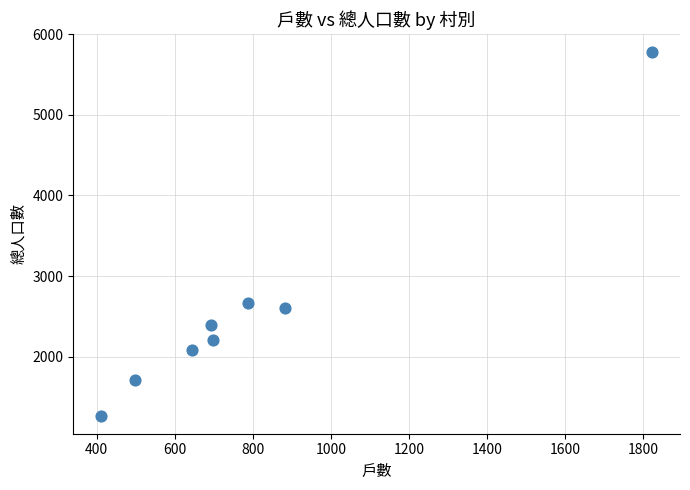

What Y value in the scatter plot is closest to 3524?

2665